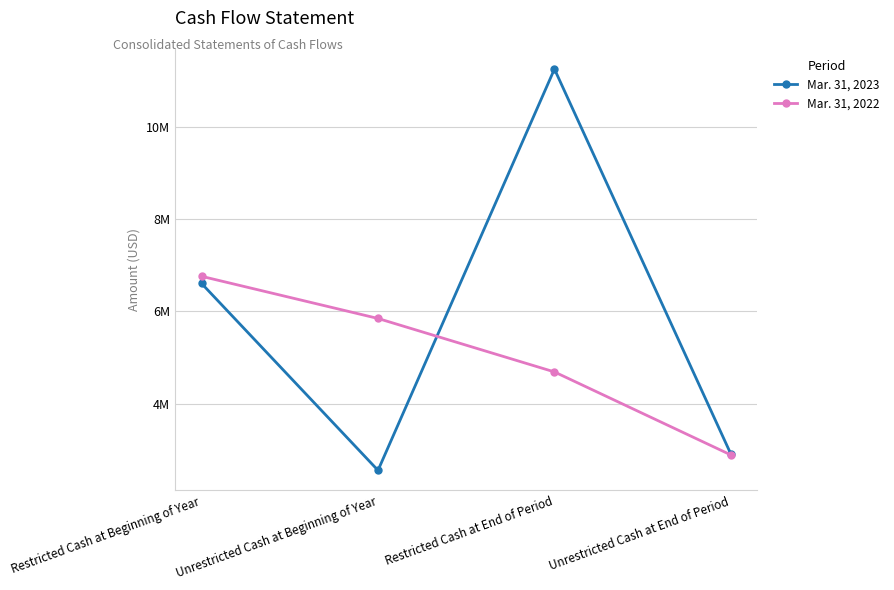

True or false: Mar. 31, 2023 has a value of 6605056 at Restricted Cash at Beginning of Year.

True